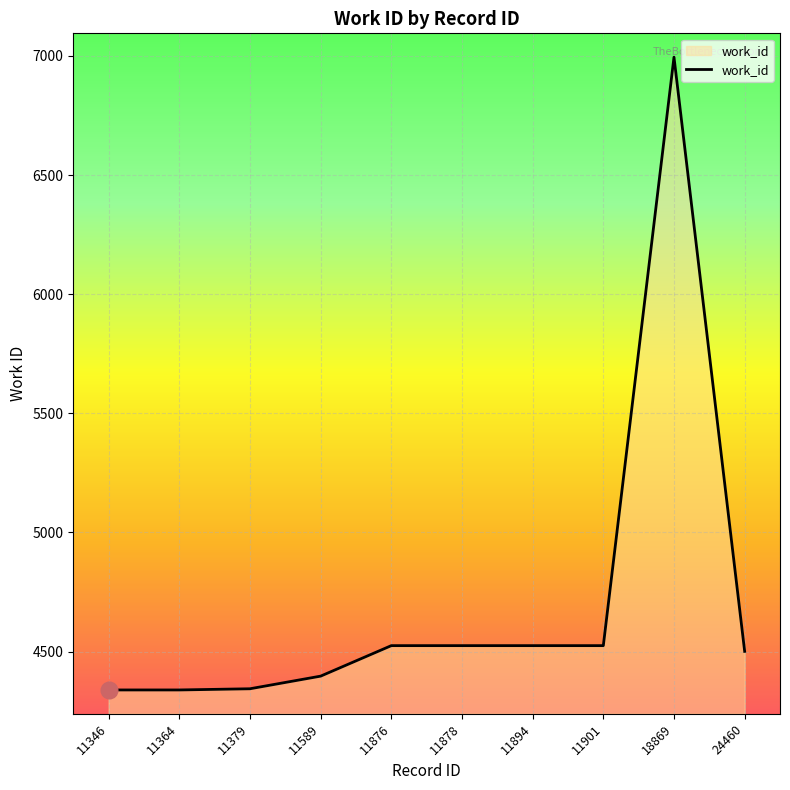

What is the difference between the maximum and minimum values?

2656